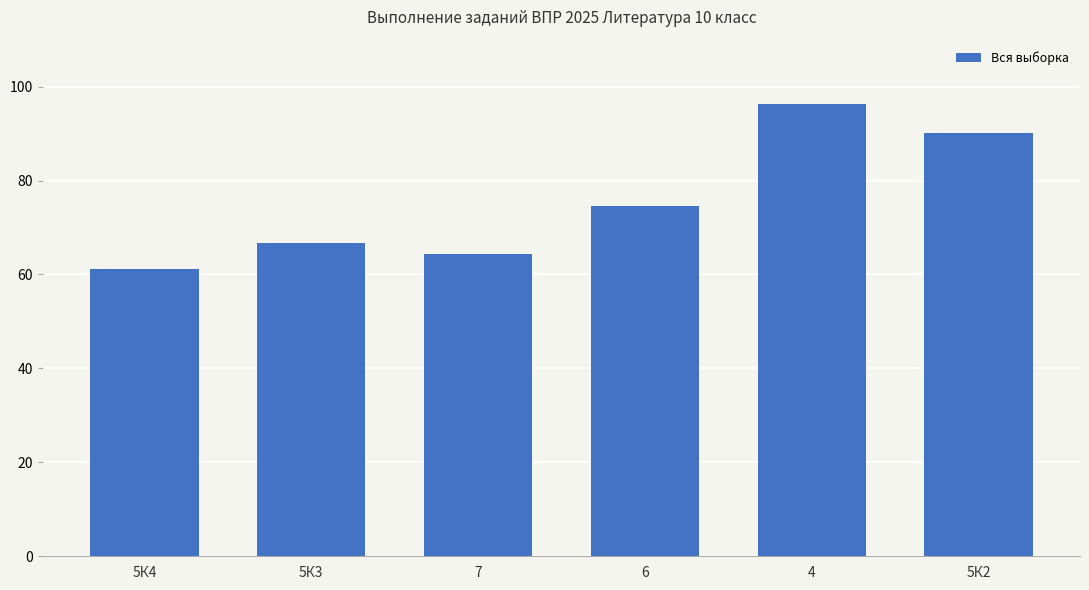

What is the maximum value shown in the chart?

96.3